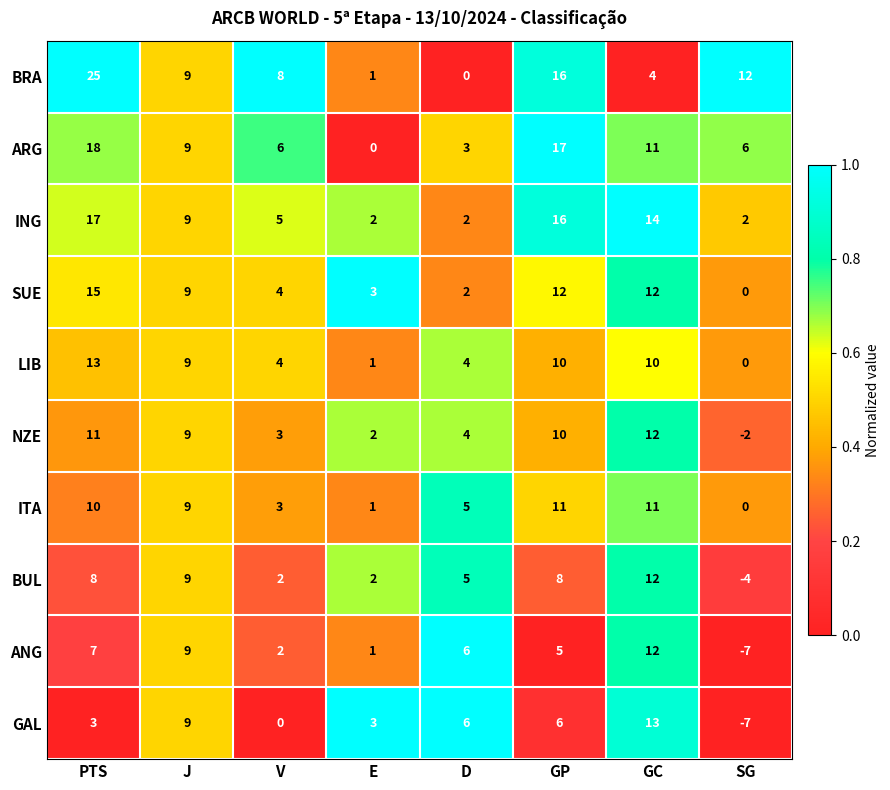

The NZE series shows 12 at GC. True or false?

True